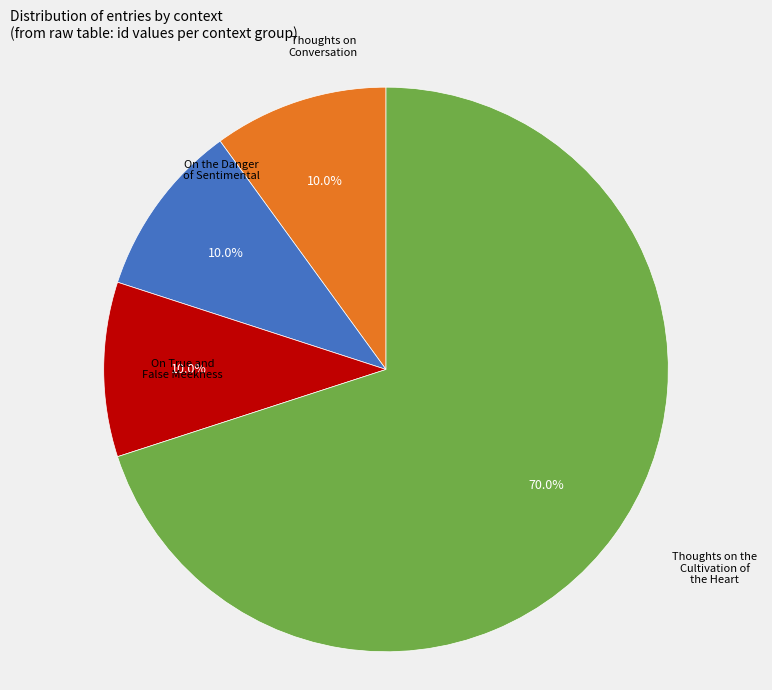

Is there any slice that represents more than half of the pie?

Yes